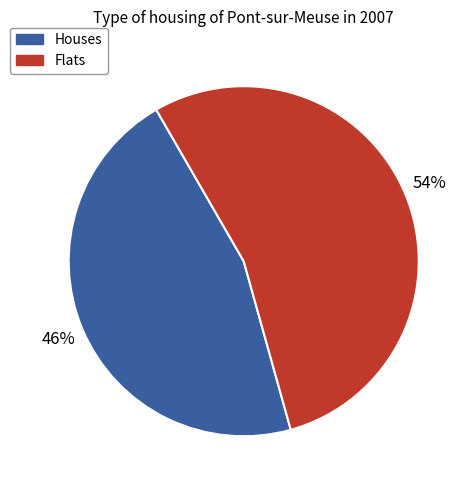

Rank the categories by value from lowest to highest.

Houses, Flats